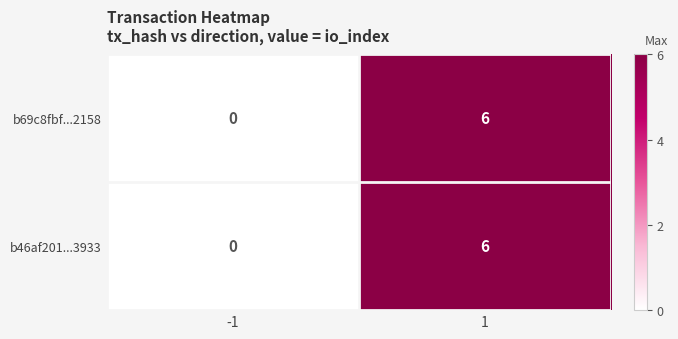

Is it true that b69c8fbf...2158 equals 4 at -1?

False